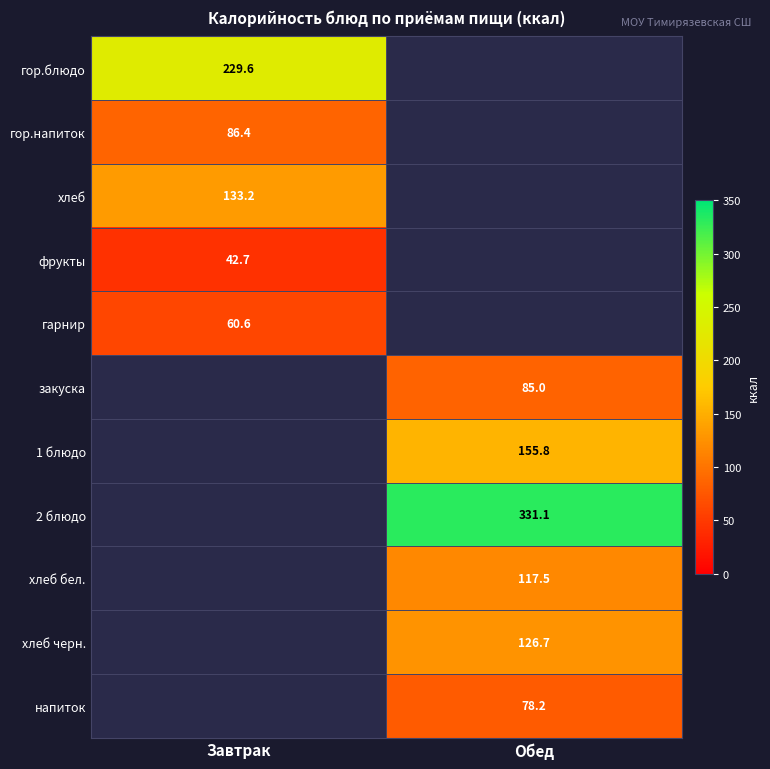

At how many categories does at least one series exceed 330?

1